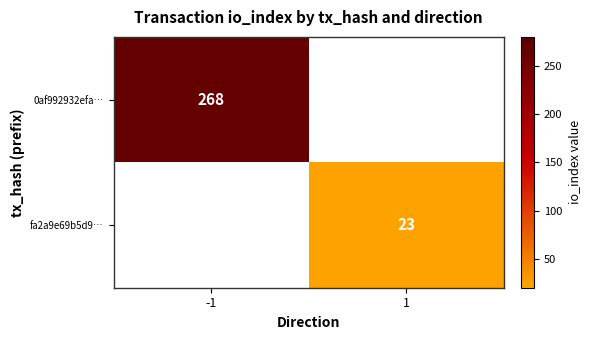

The value of fa2a9e69b5d9… at 1 is 7. True or false?

False